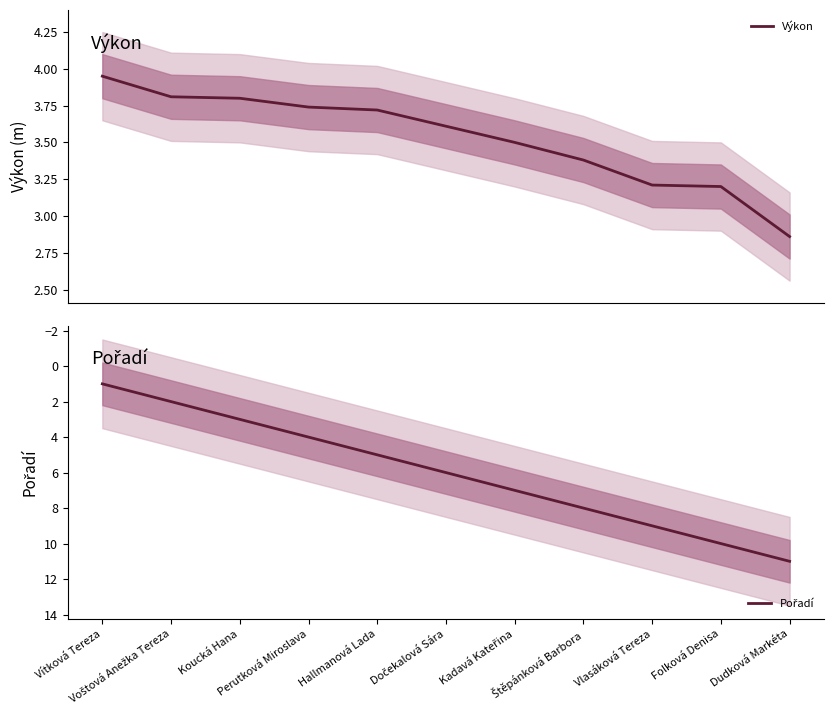

How many times do Pořadí and Výkon cross each other?

1